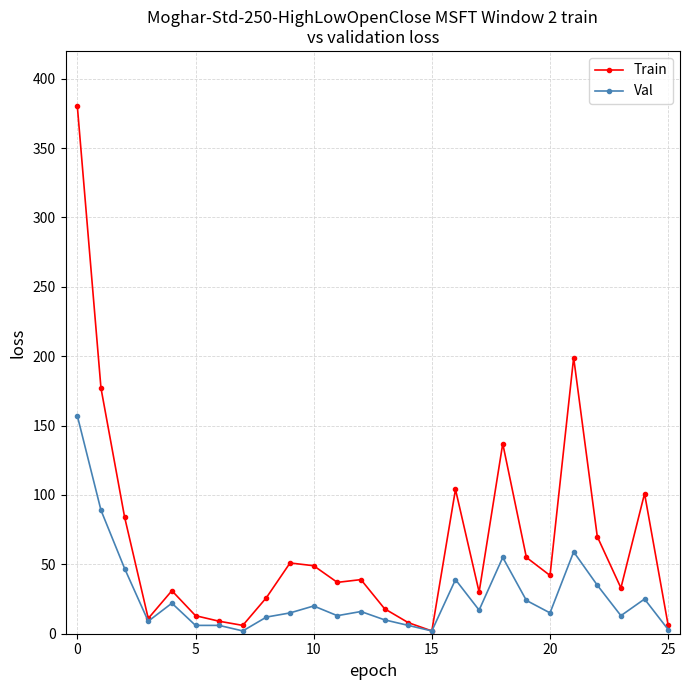

Which series has the largest total across all categories?

Train